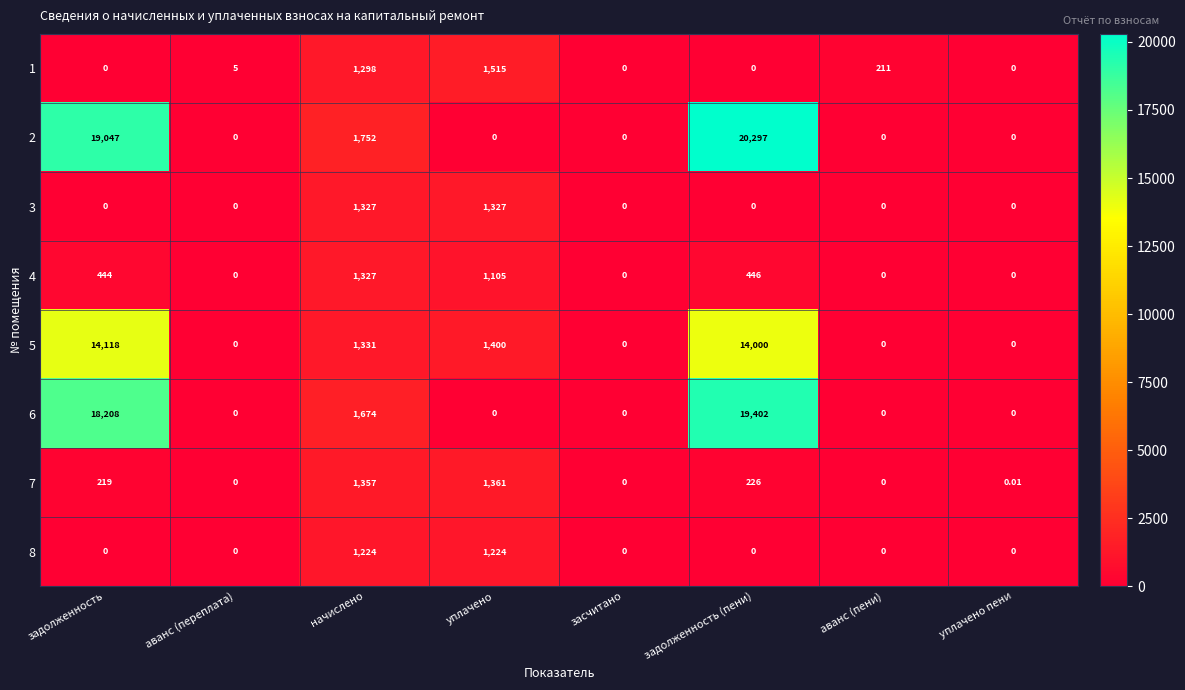

Is the value of 7 at аванс (пени) greater than the value of 2 at задолженность (пени)?

No